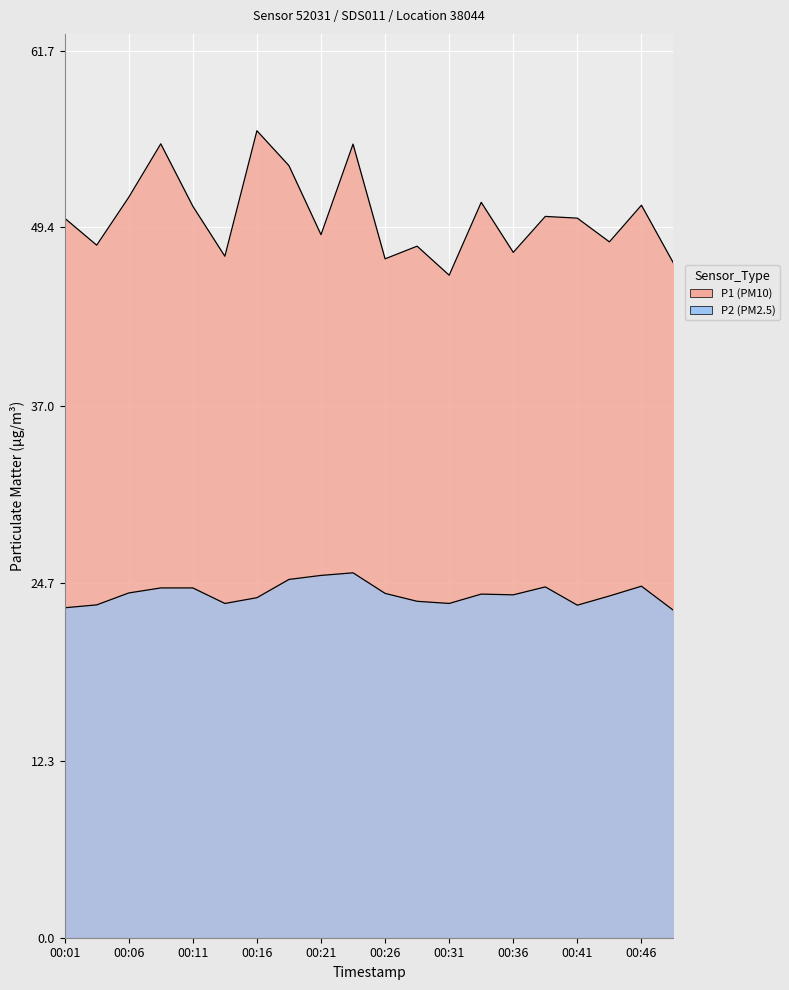

At which label is P2 closest to 24?

00:06